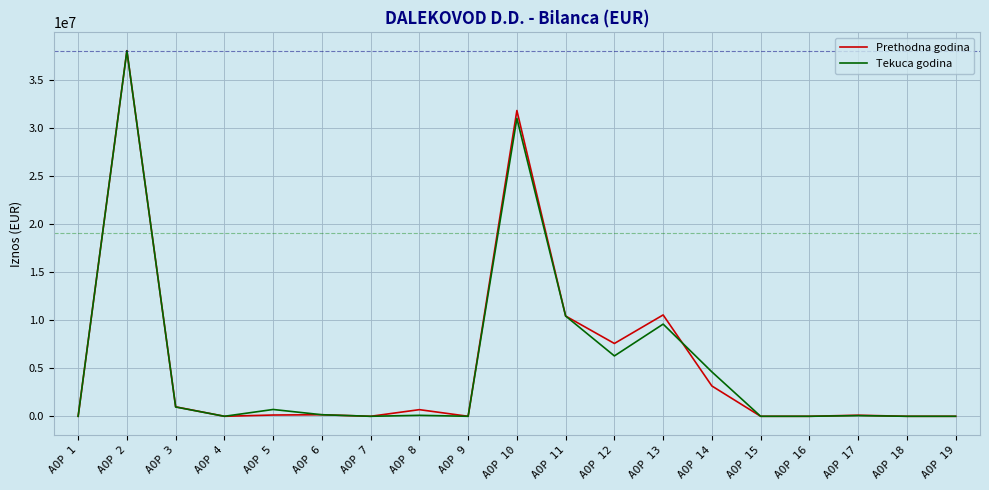

At which category is the sum across all series the highest?

AOP 2